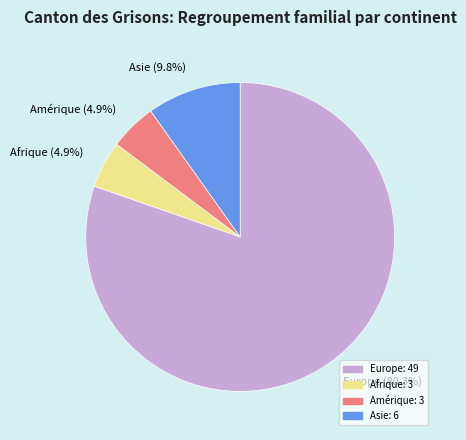

Count the number of slices in the pie.

4